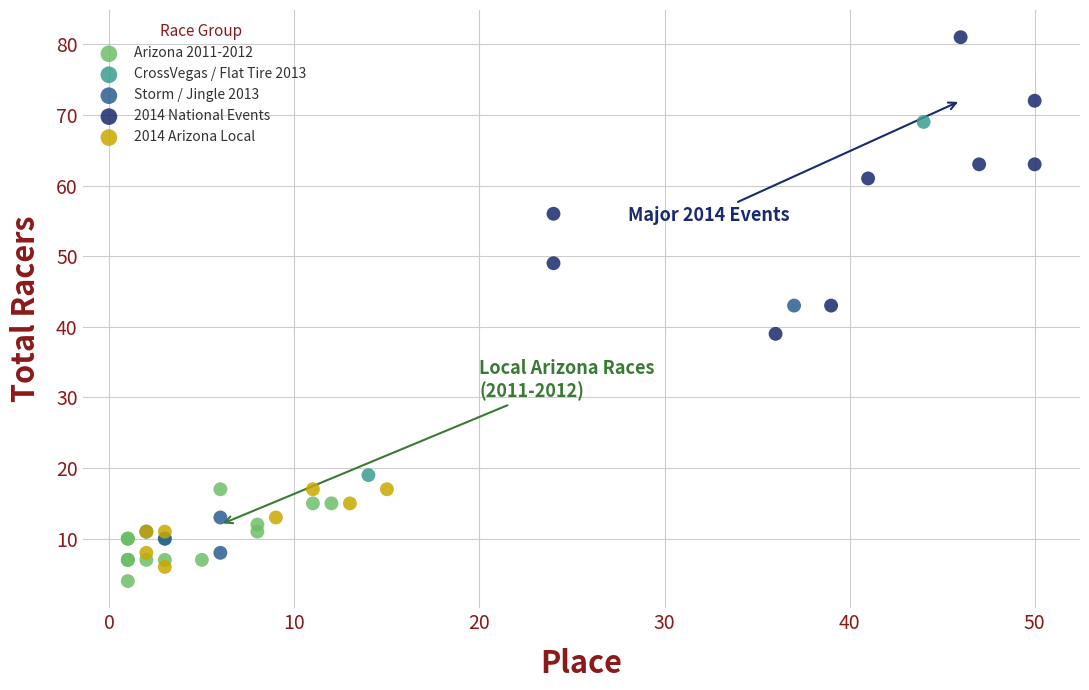

What are all the series names shown in the legend?

Arizona 2011-2012, CrossVegas / Flat Tire 2013, Storm / Jingle 2013, 2014 National Events, 2014 Arizona Local